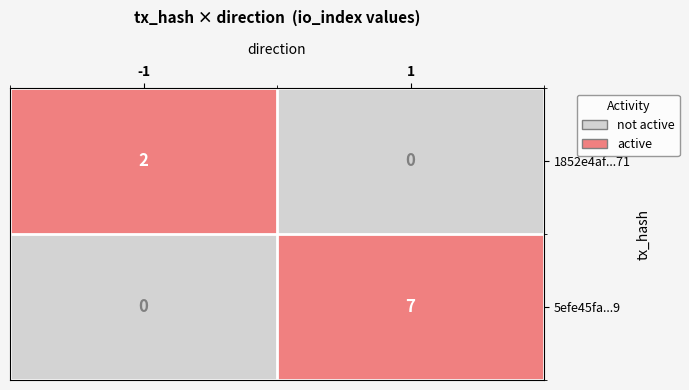

Rank the series by their average value, from lowest to highest.

1852e4af...71, 5efe45fa...9